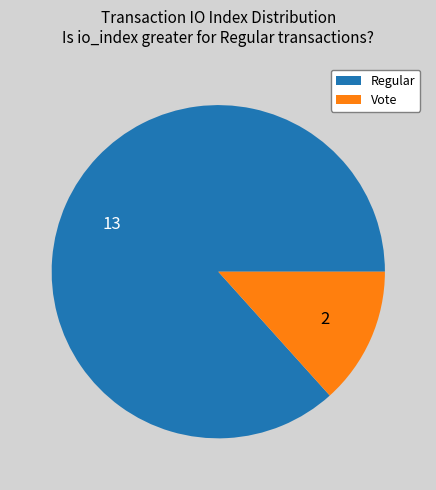

Which slice is the largest?

Regular